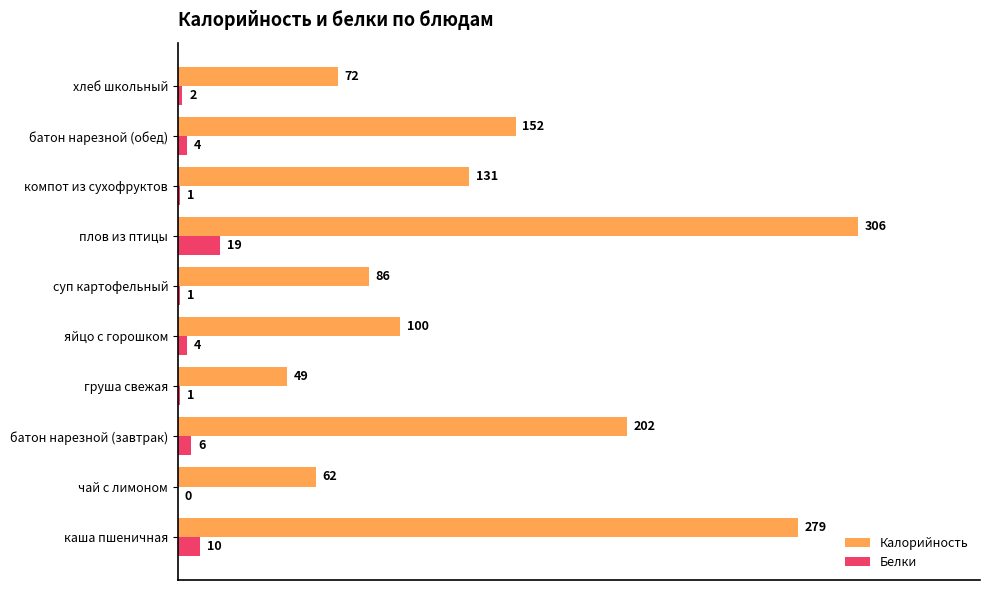

Which series changed the most between чай с лимоном and суп картофельный?

Калорийность